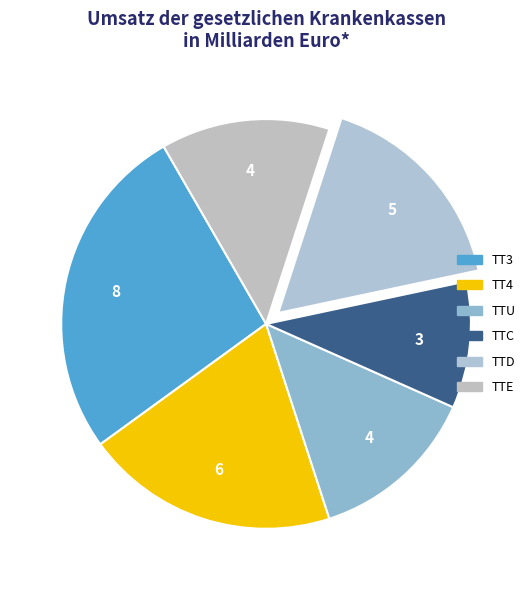

True or false: TTU accounts for 21% of the total.

False